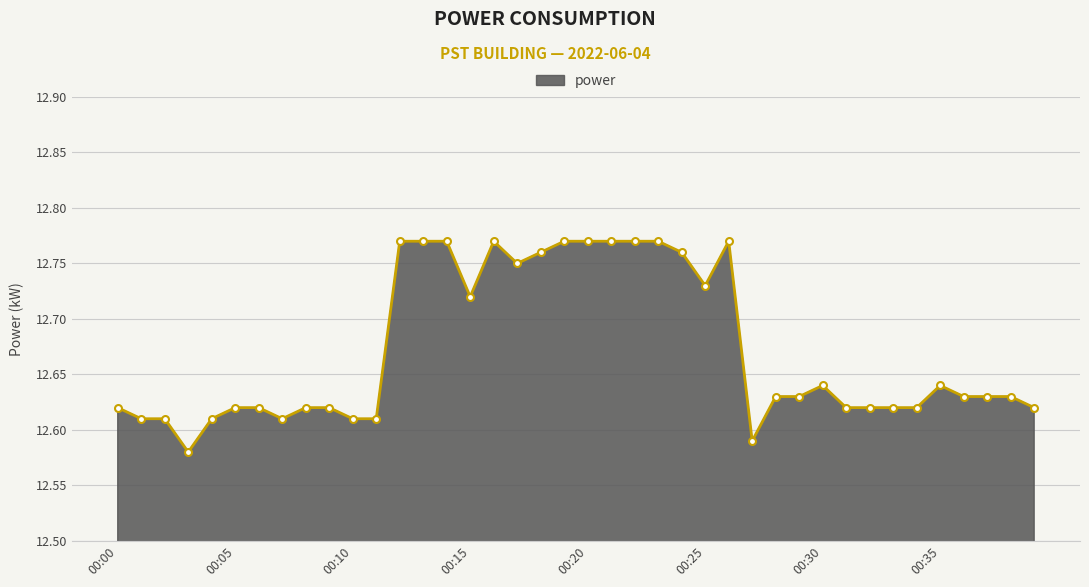

True or false: there are more than 2 points higher than both neighbors.

True